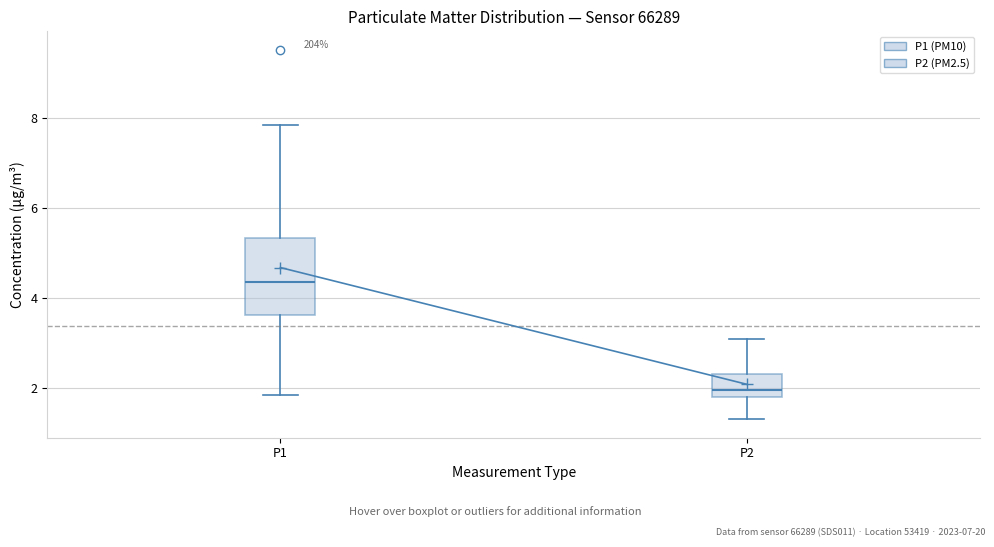

Where does the upper whisker of the box for P1 end on the y-axis? The values are not printed on the chart, so give them approximately, as read against the axis.

7.8